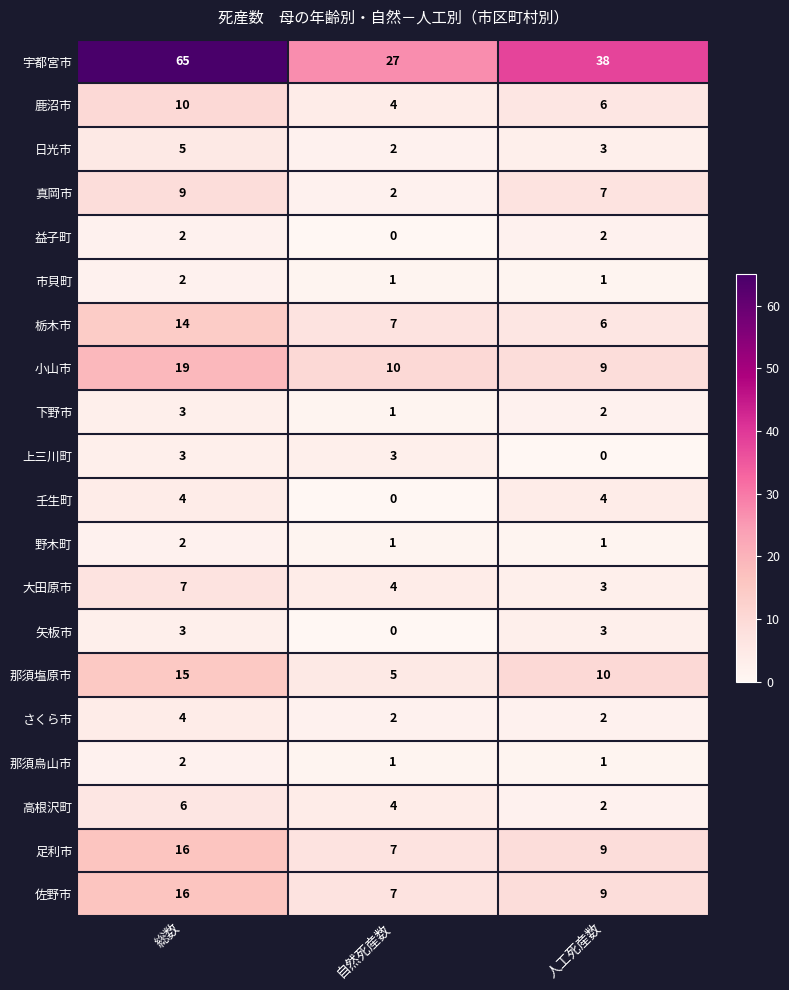

What is the average value of the 真岡市 series?

6